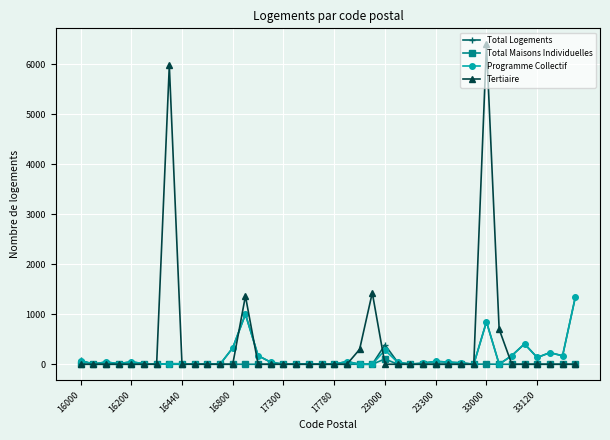

True or false: Programme Collectif has more than 1 points higher than both neighbors.

True